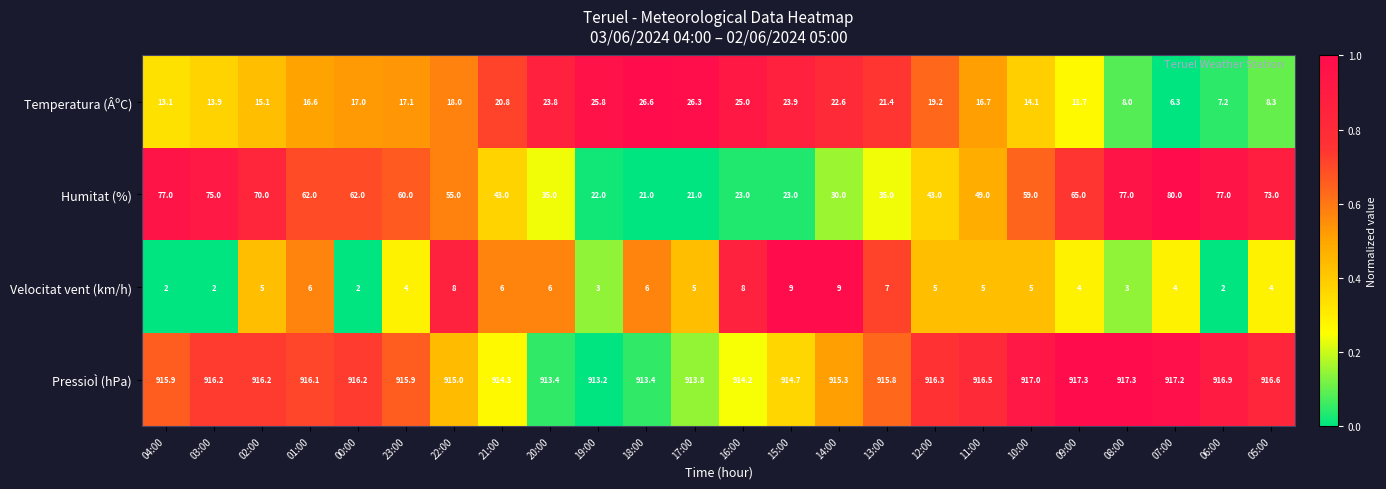

Which series has the largest range (max minus min)?

Humitat (%)